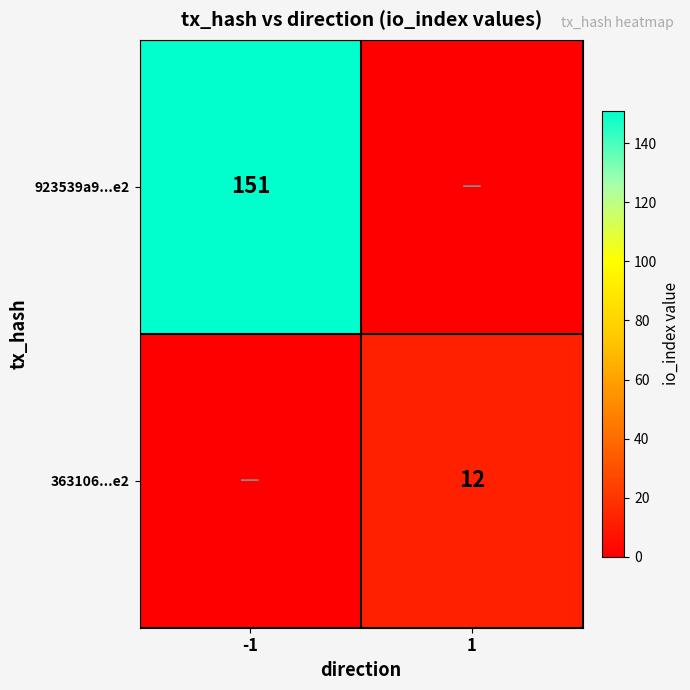

Count the number of data series in this chart.

2